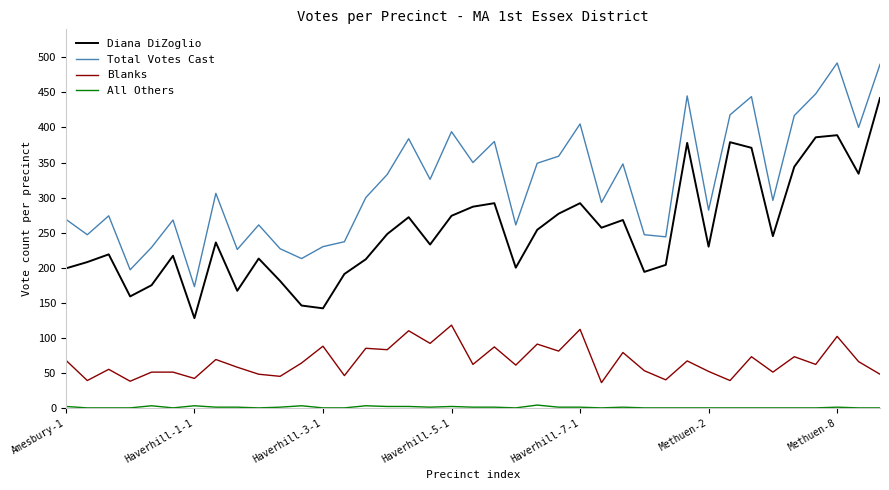

Which series has the largest total across all categories?

Total Votes Cast